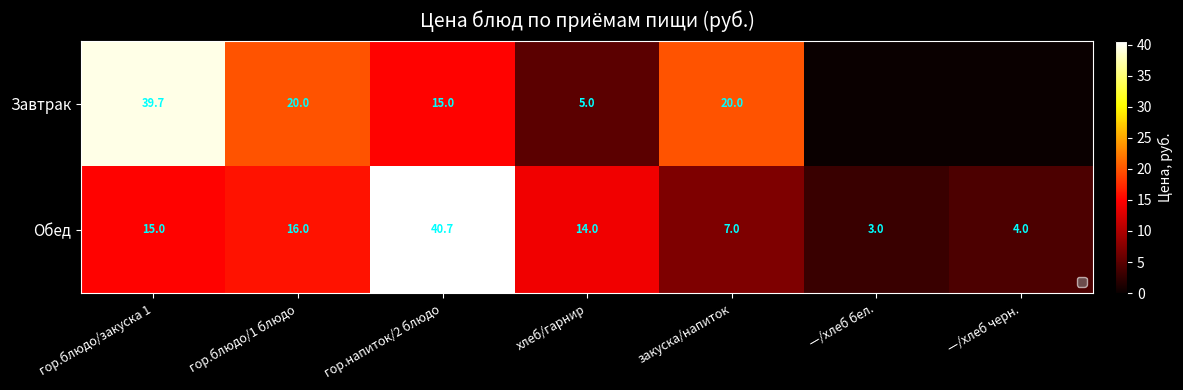

Which series changed the most between хлеб/гарнир and закуска/напиток?

Завтрак